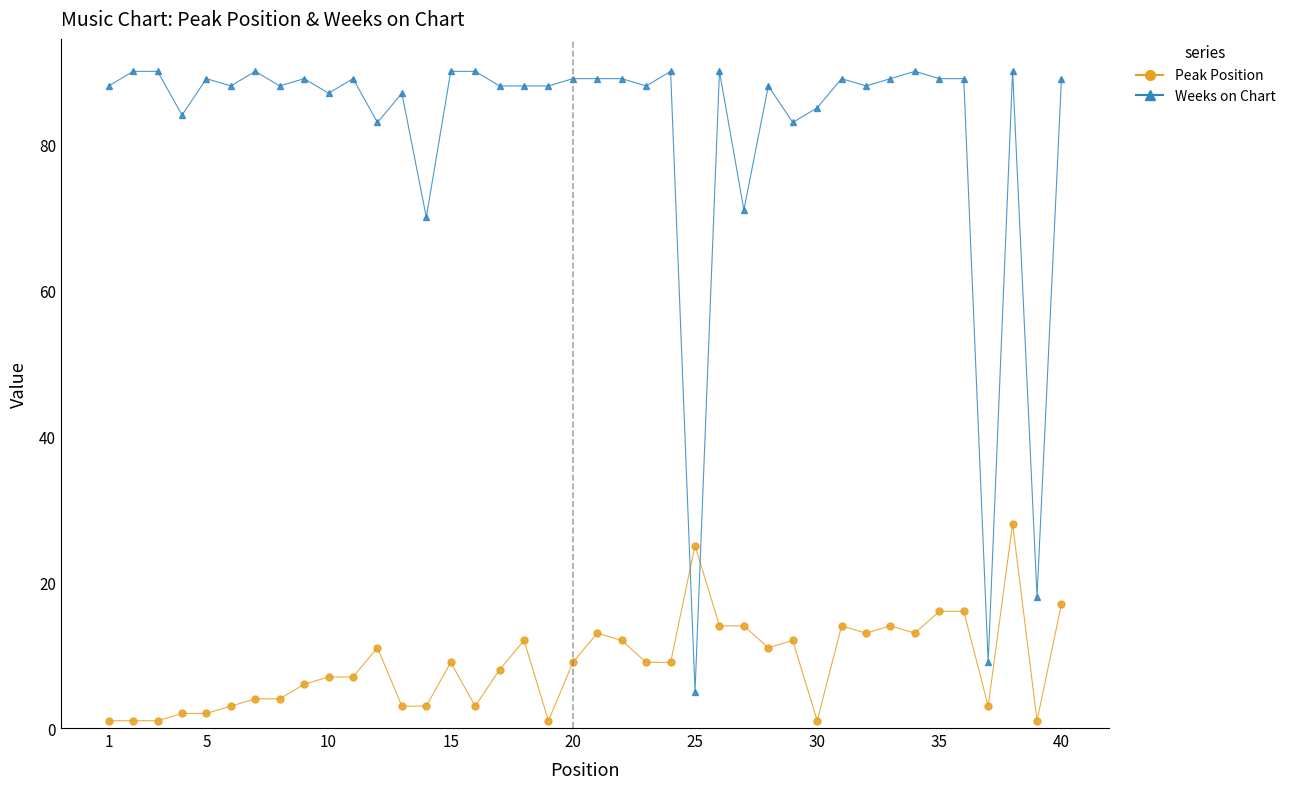

At how many categories does at least one series exceed 26?

37